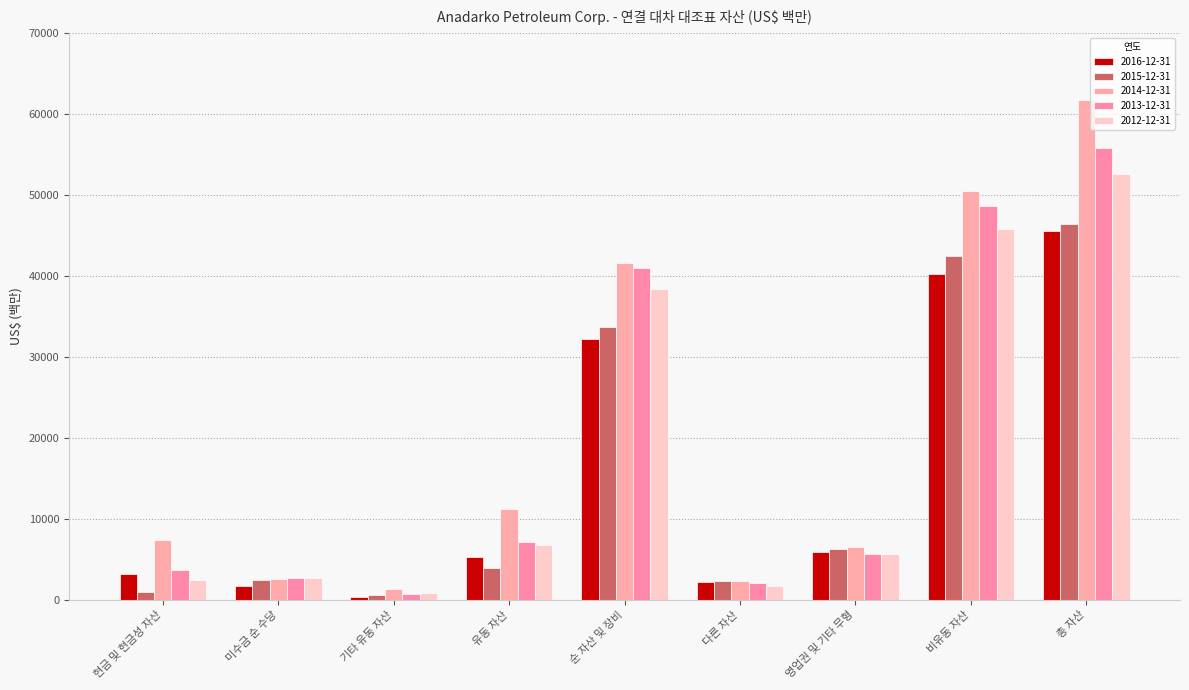

What is the value of the 2013-12-31 bar at the 7th from the left?

5662